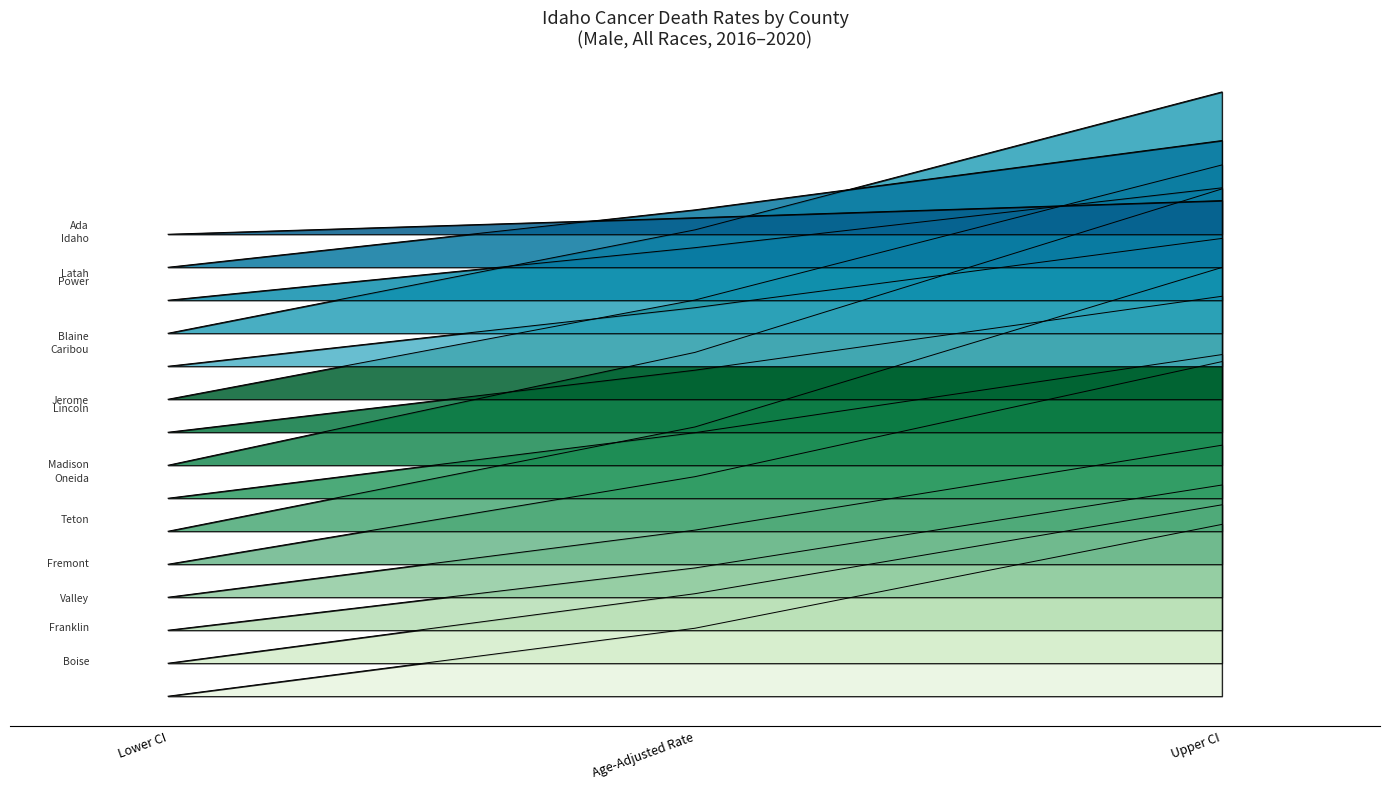

What is the difference between the maximum and minimum values in the Lower CI series?

97.2